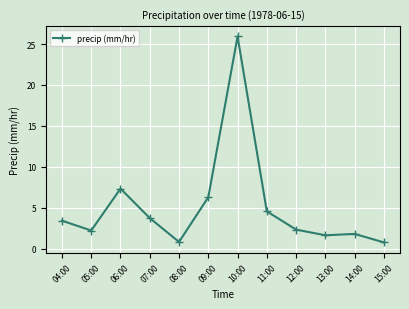

Reading left to right, what are all the values shown in this chart?

3.4	2.2	7.3	3.7	0.8	6.3	25.9	4.6	2.3	1.6	1.8	0.8